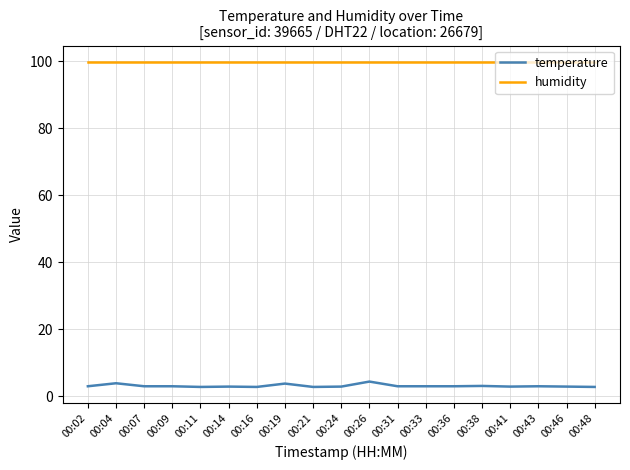

True or false: temperature and humidity intersect in this chart.

False